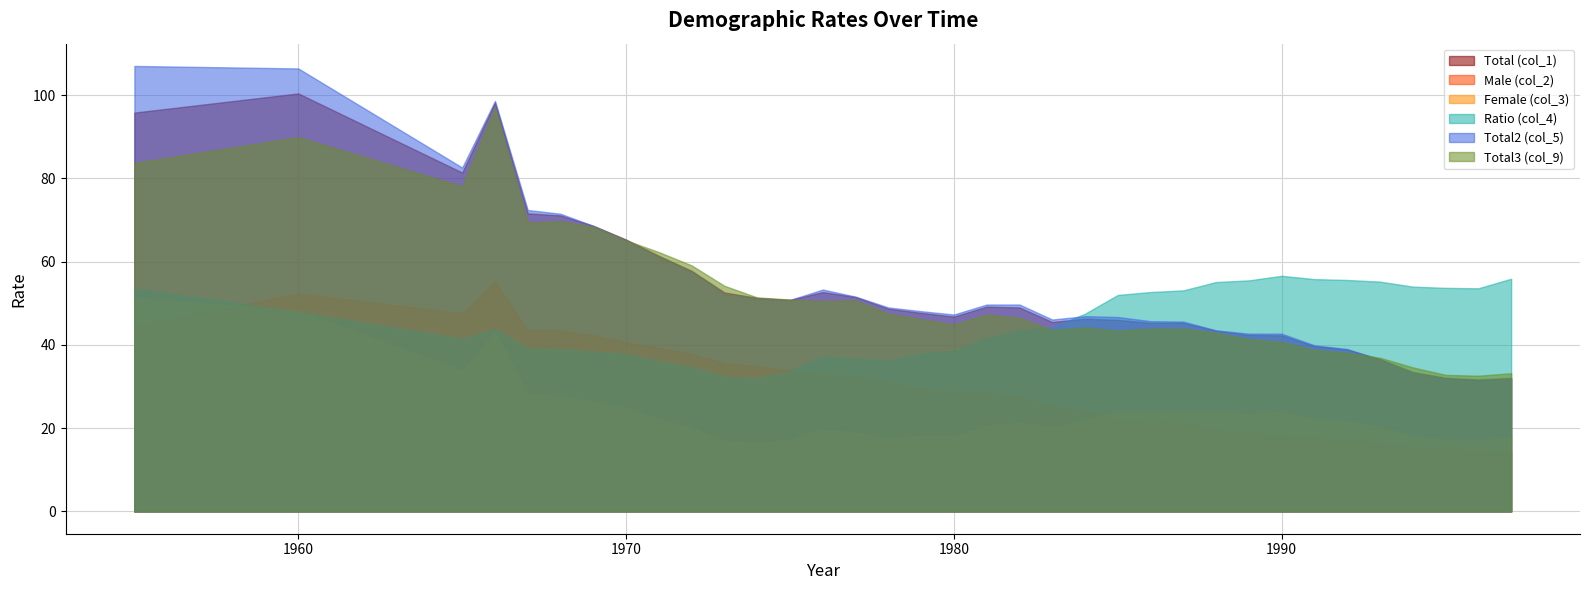

True or false: Total (col_1) has a value of 33.7 at 1973.

False